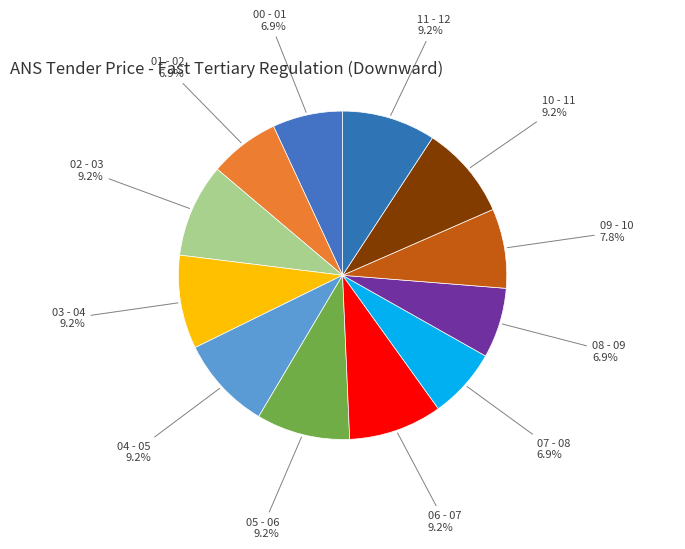

What percentage is the 10 - 11 slice, to the nearest percent?

9%